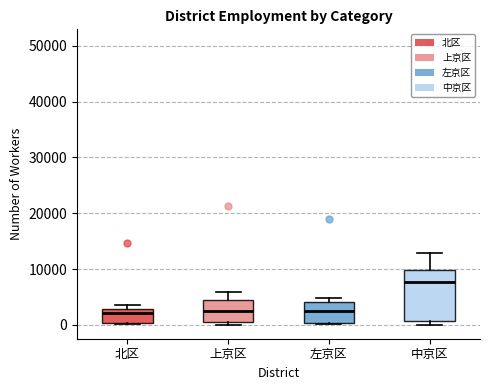

Reading left to right, read every box against the y-axis: the position of its median line, the range the box covers, and the ends of its whiskers. The values are not printed on the chart, so give them approximately, as read against the axis.

北区: median 2000, box 0 to 3000, whiskers 0 to 4000
上京区: median 3000, box 0 to 5000, whiskers 0 (just below the box's lower edge) to 6000
左京区: median 2000, box 0 to 4000, whiskers 0 to 5000
中京区: median 8000, box 1000 to 10000, whiskers 0 to 13000